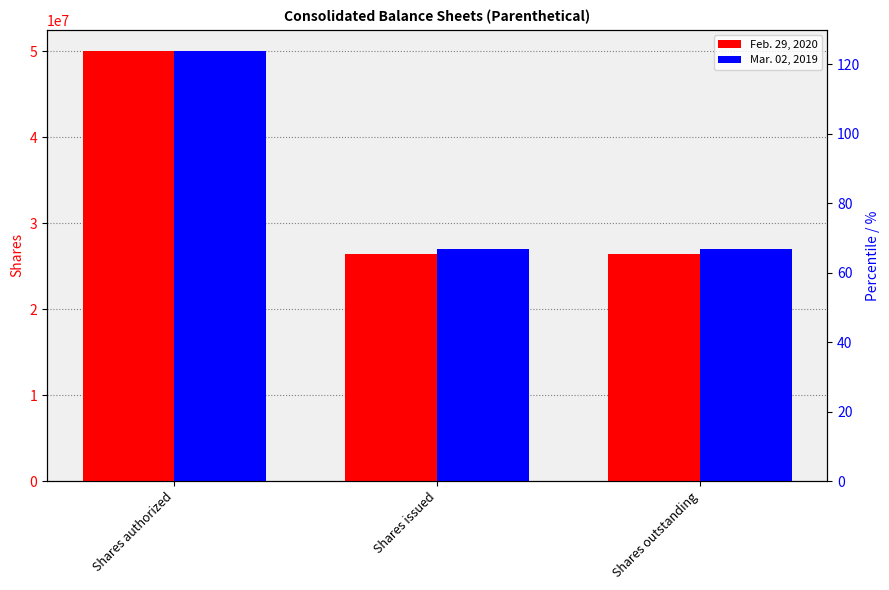

At which label is Feb. 29, 2020 closest to 38221583?

Shares authorized